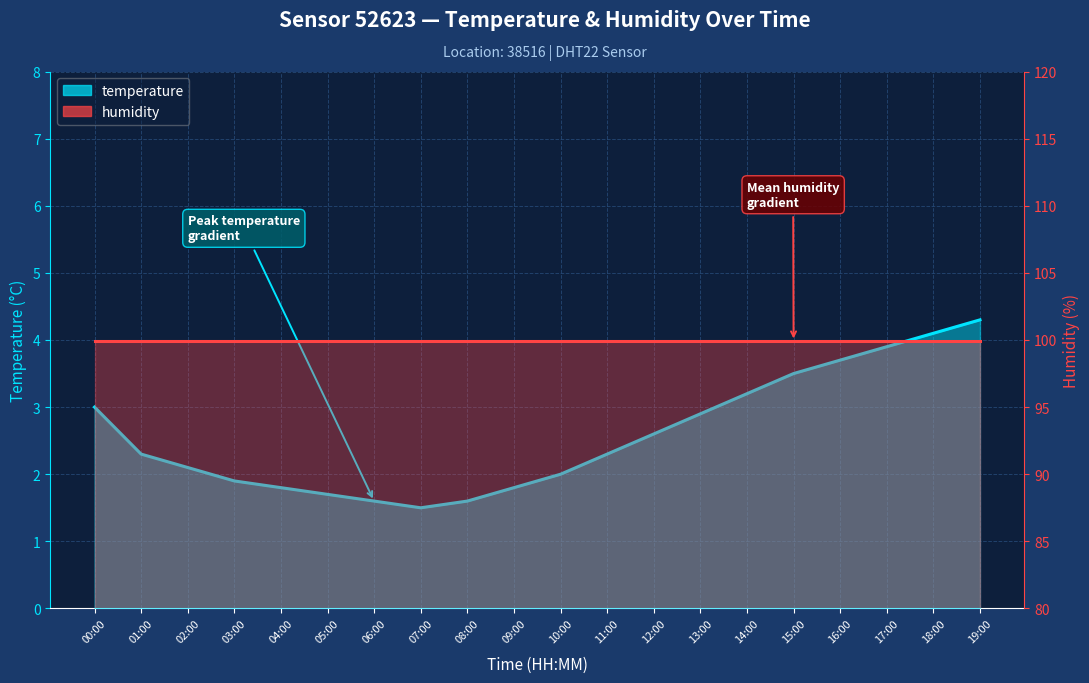

The value at 05:00 is 1.7. True or false?

True